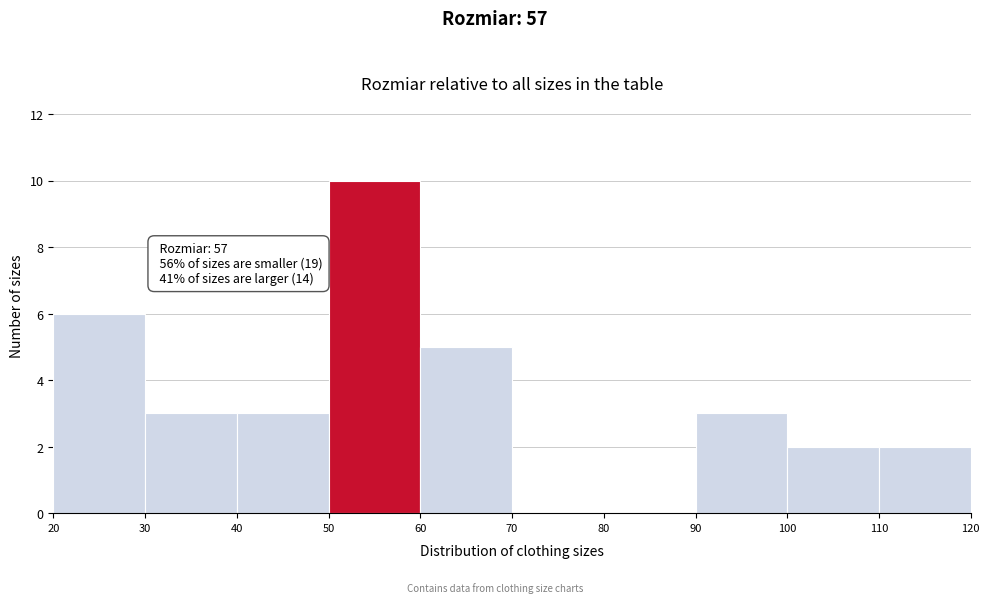

Over which range of the x-axis is the bar tallest?

50 to 60